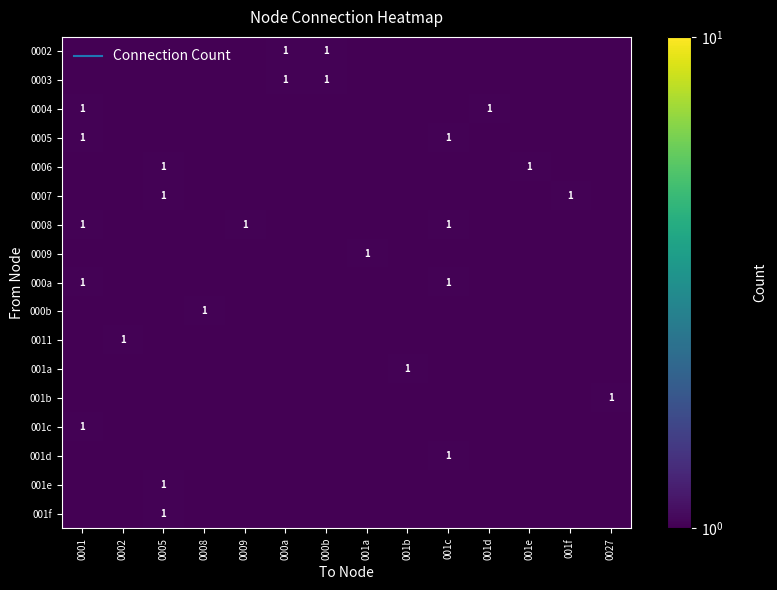

At which label is 0002 closest to 0?

0001